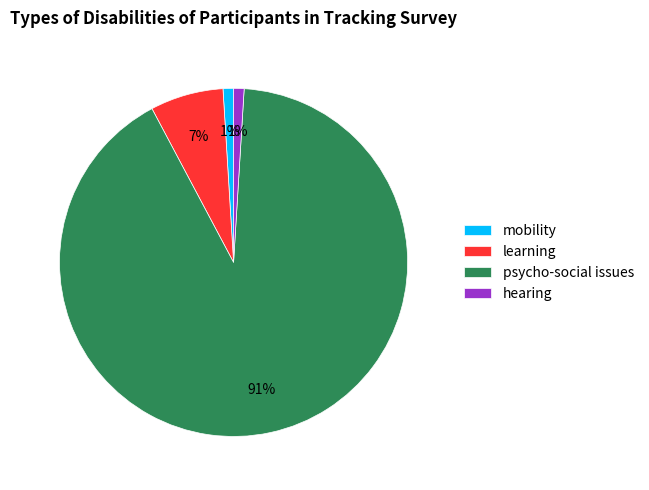

How many segments does this pie chart have?

4